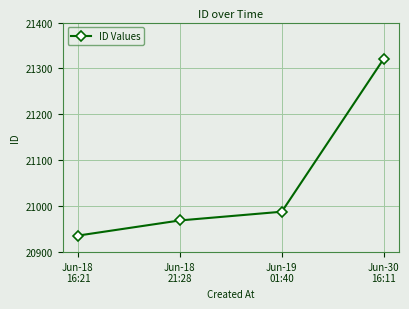

Count the number of categories in the chart.

4